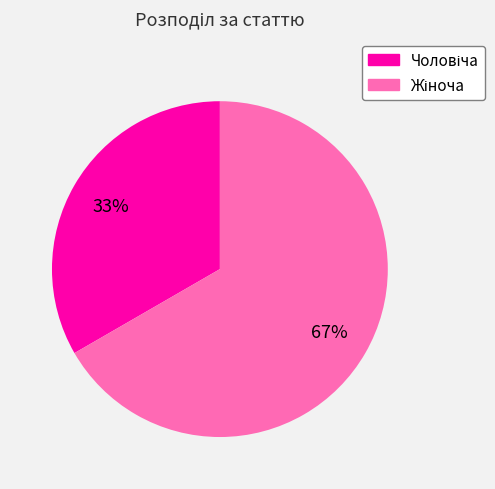

To the nearest percent, what is the average slice percentage?

50%